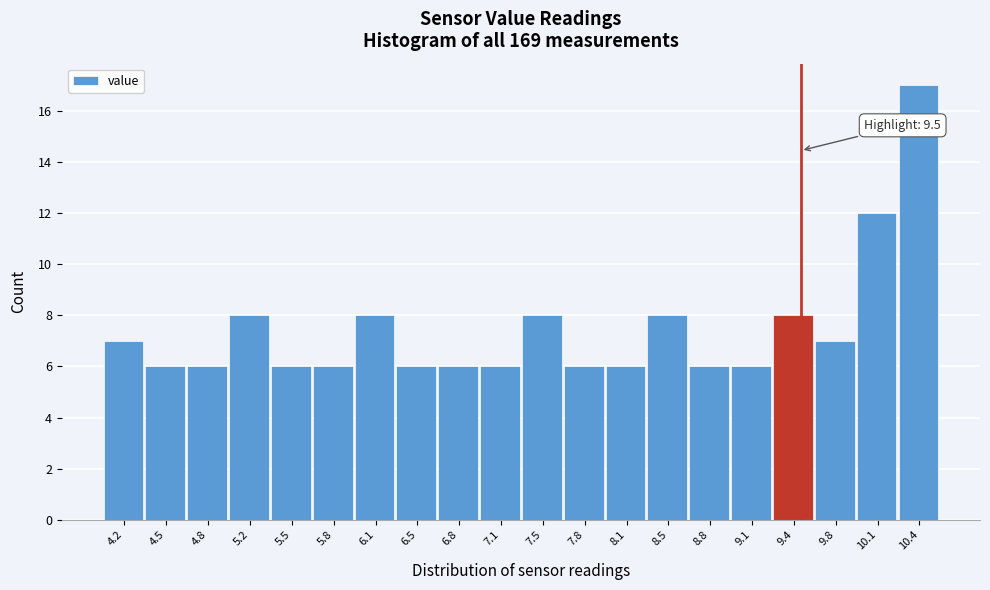

Which range on the x-axis has the tallest bar?

10.27 to 10.60